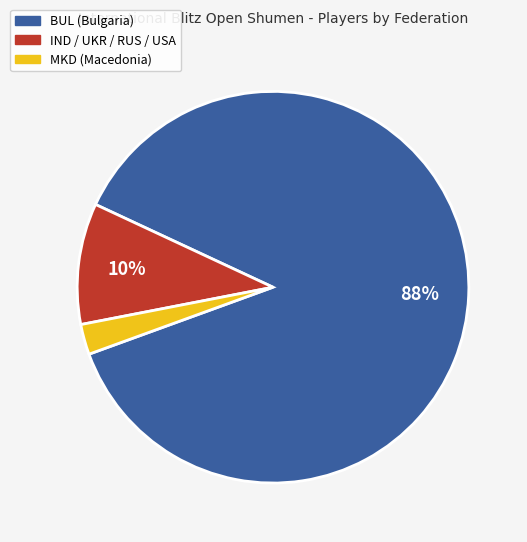

Is there any slice that represents more than half of the pie?

Yes